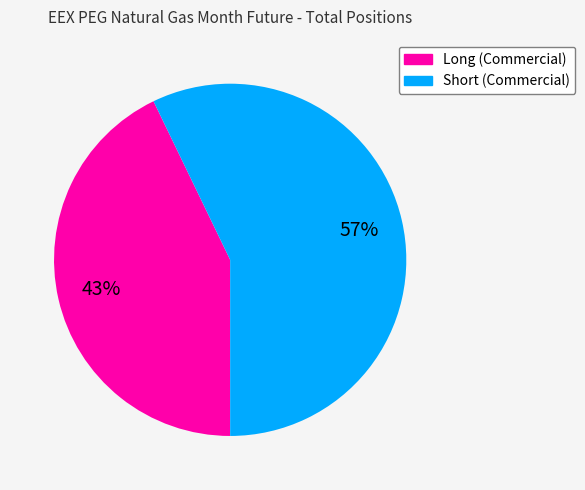

To the nearest percent, what is the average slice percentage?

50%